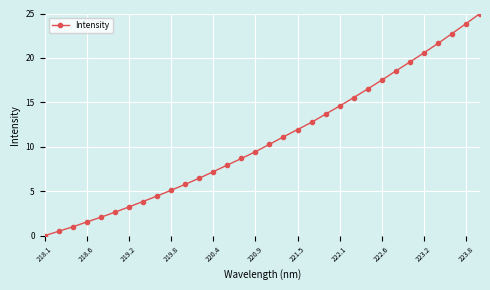

True or false: the data has more than 1 interior local peaks.

False